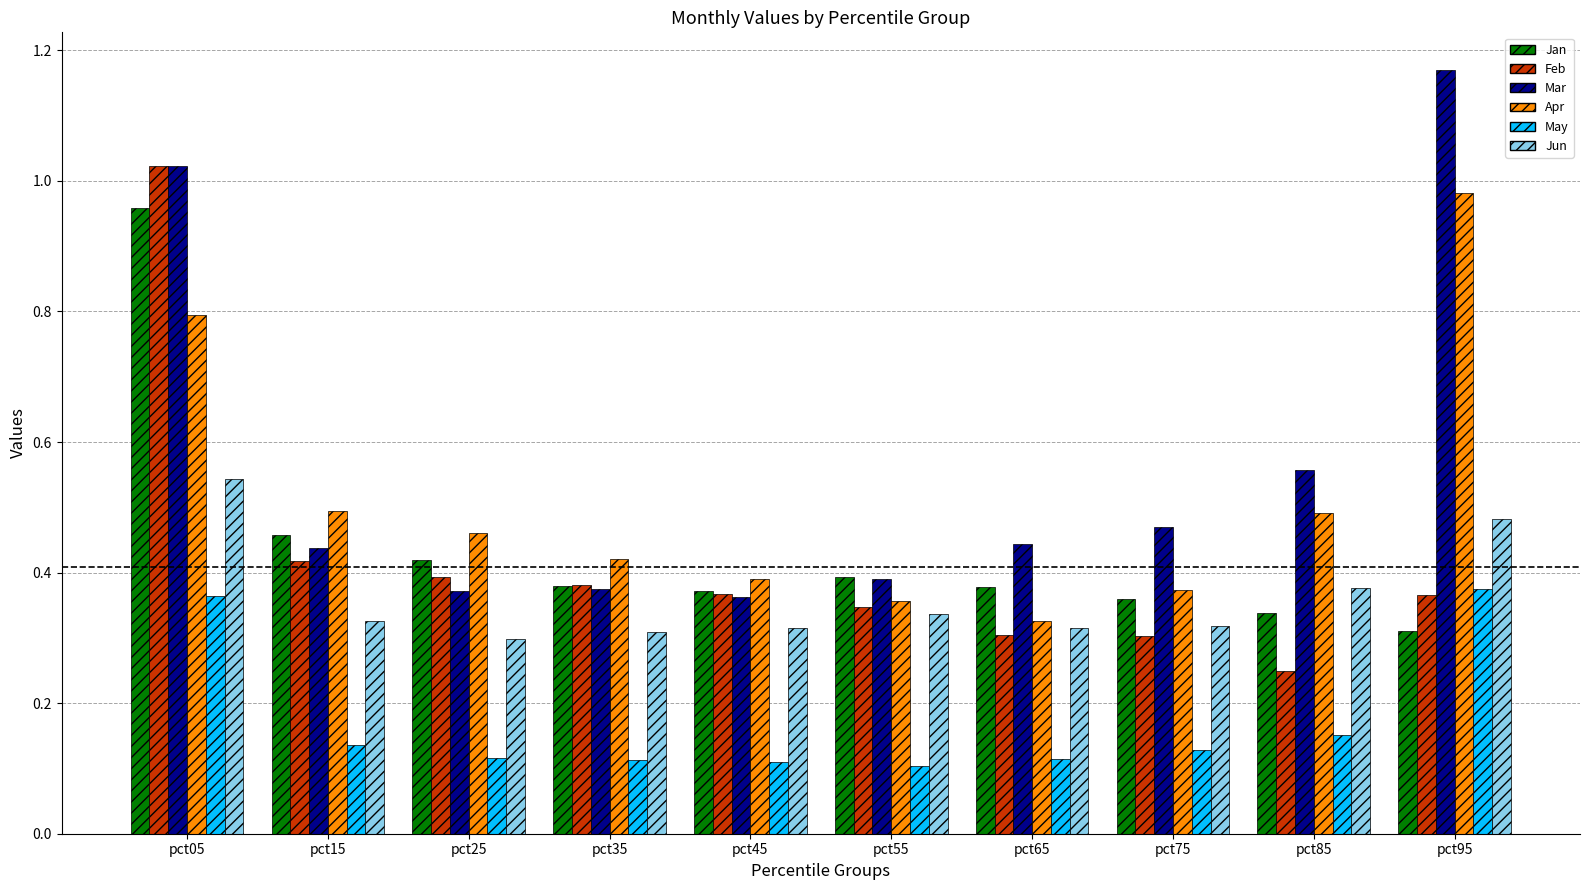

The Feb series shows 0.4 at pct65. True or false?

False